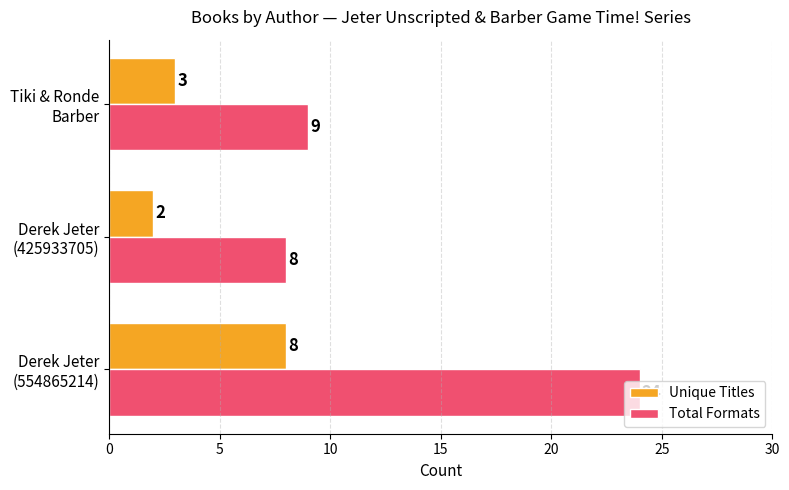

Which series has the widest spread of values?

Total Formats